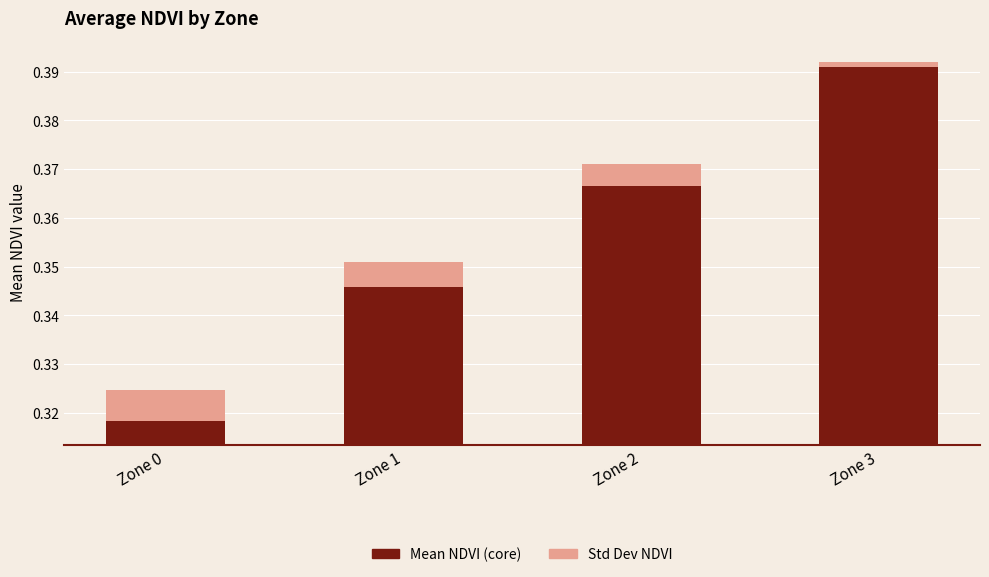

Does the chart contain any negative values?

No